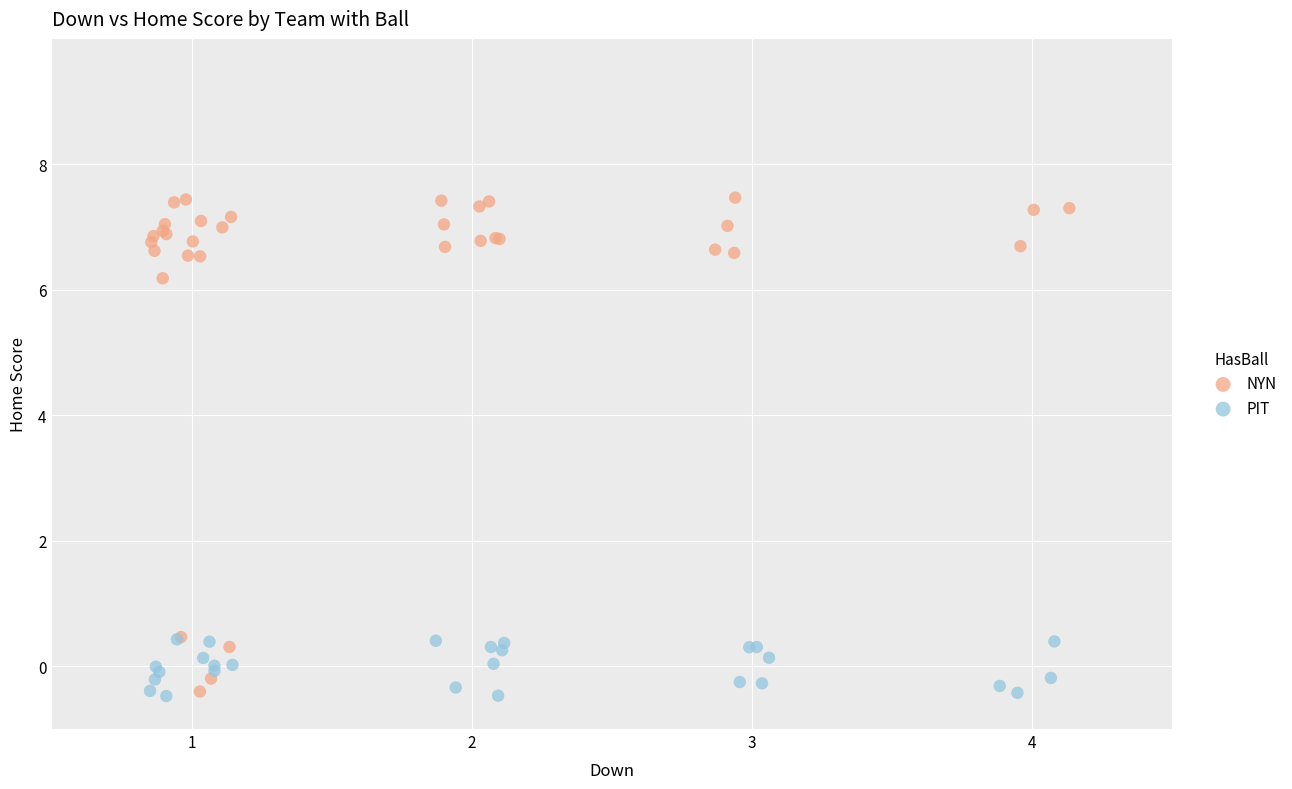

Which series contains the highest Y value?

NYN